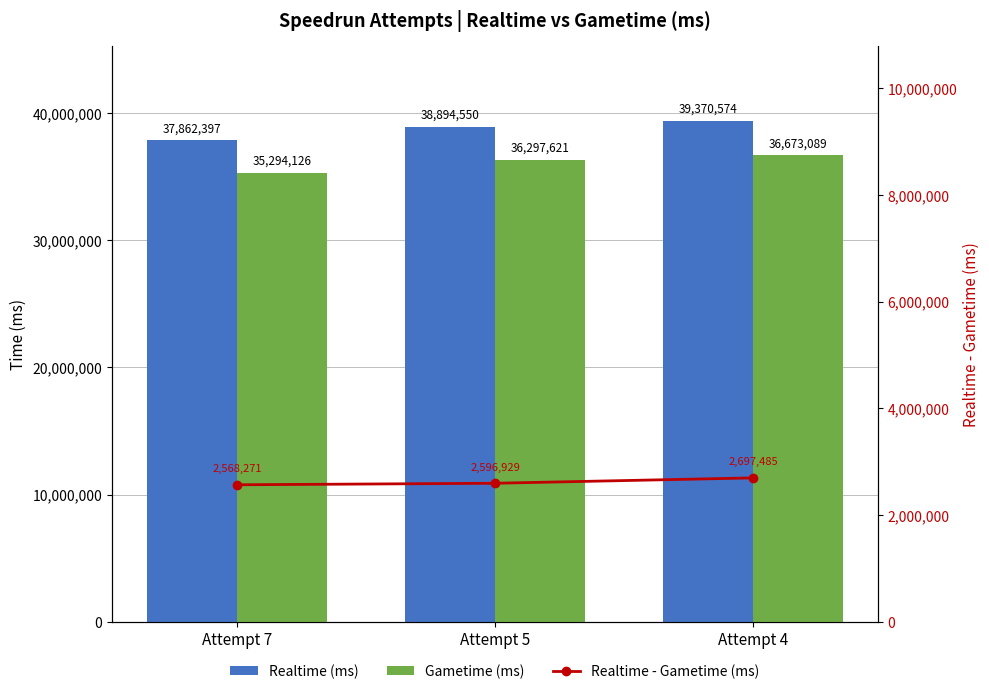

Reading right to left, list all the values displayed in this chart.

Realtime (ms): Attempt 4=39370574	Attempt 5=38894550	Attempt 7=37862397
Gametime (ms): Attempt 4=36673089	Attempt 5=36297621	Attempt 7=35294126
Realtime - Gametime (ms): Attempt 4=2697485	Attempt 5=2596929	Attempt 7=2568271